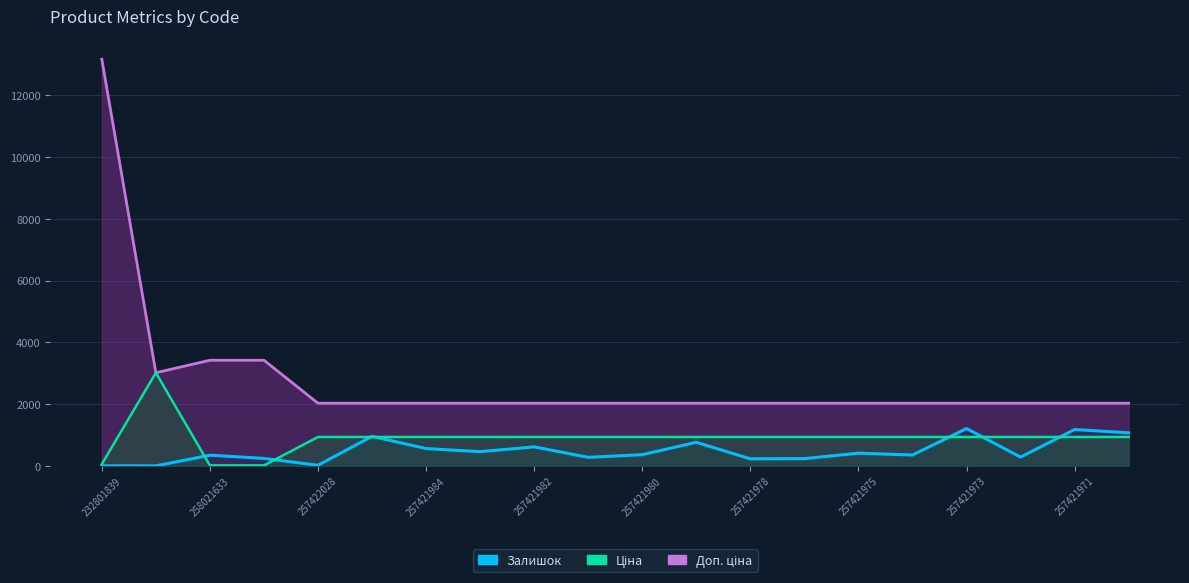

At how many categories does at least one series exceed 9009?

1